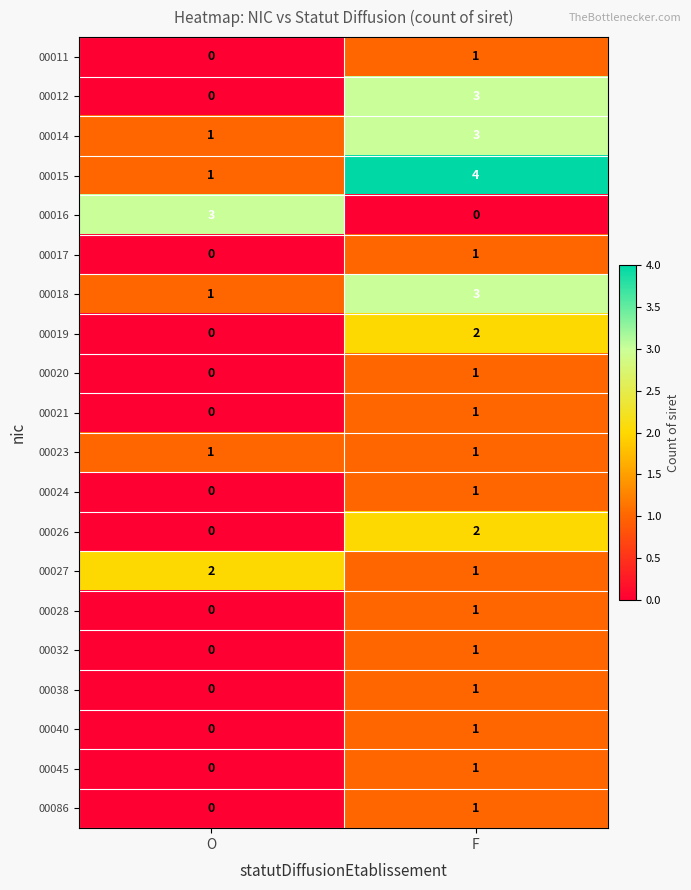

What is the spread (max minus min) of values at F?

4